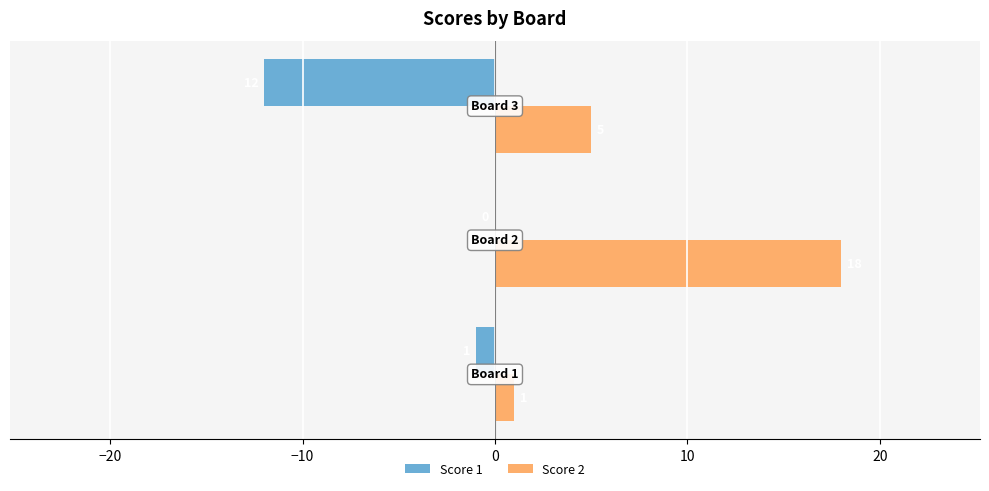

Which series has the largest total across all categories?

Score 2